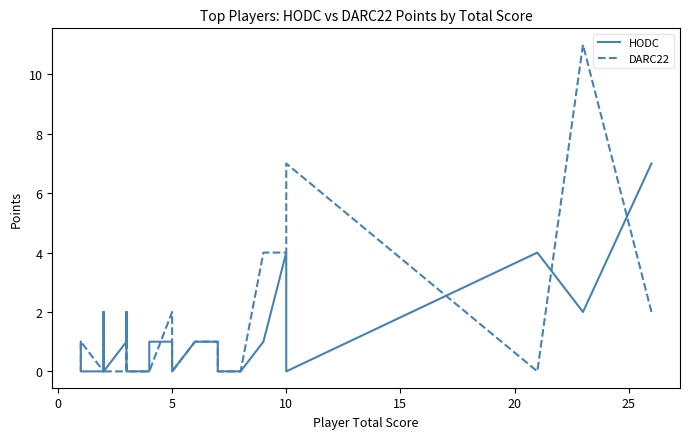

List the series in order of their peak value, lowest first.

HODC, DARC22